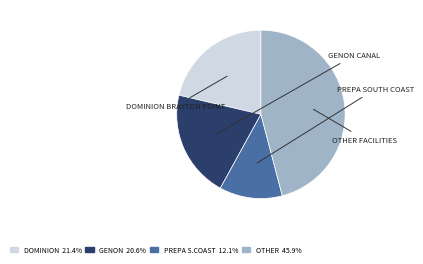

Is there any slice that represents more than half of the pie?

No